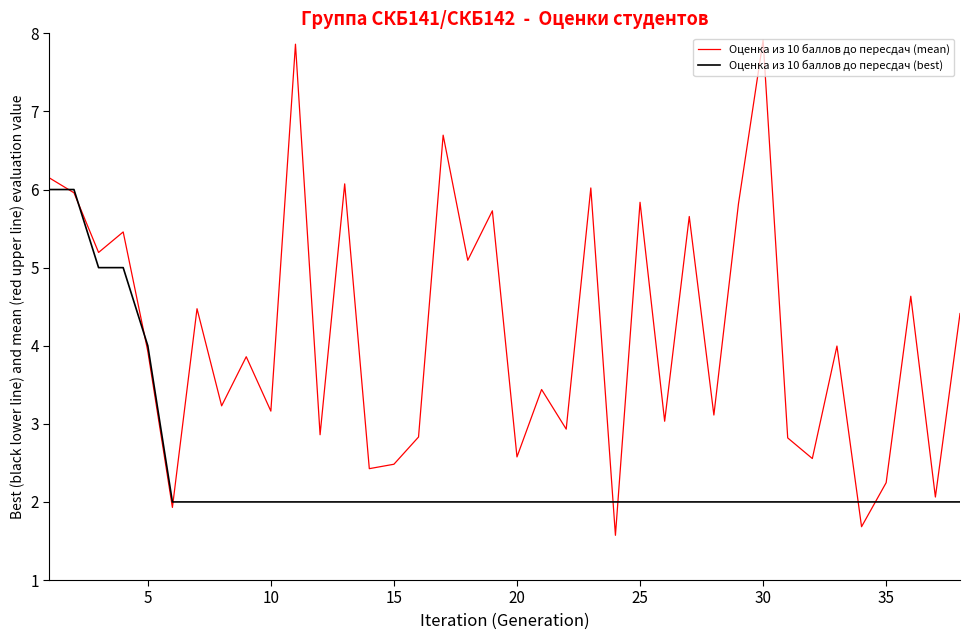

List the series in order of their overall mean, lowest first.

Оценка из 10 баллов до пересдач (best), Оценка из 10 баллов до пересдач (mean)